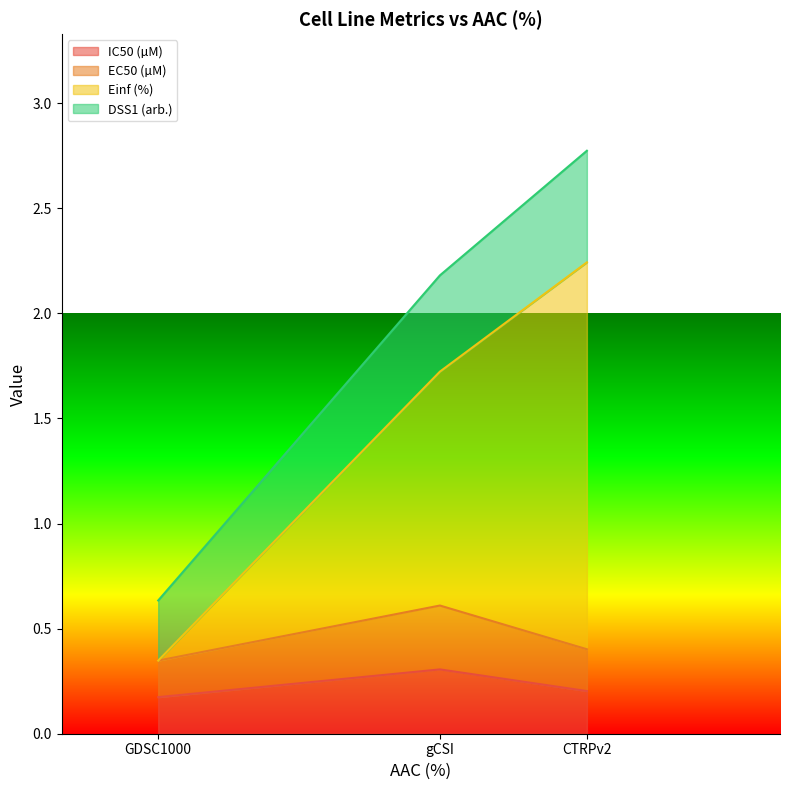

How many values in the DSS1 (arb.) series are below 1?

1